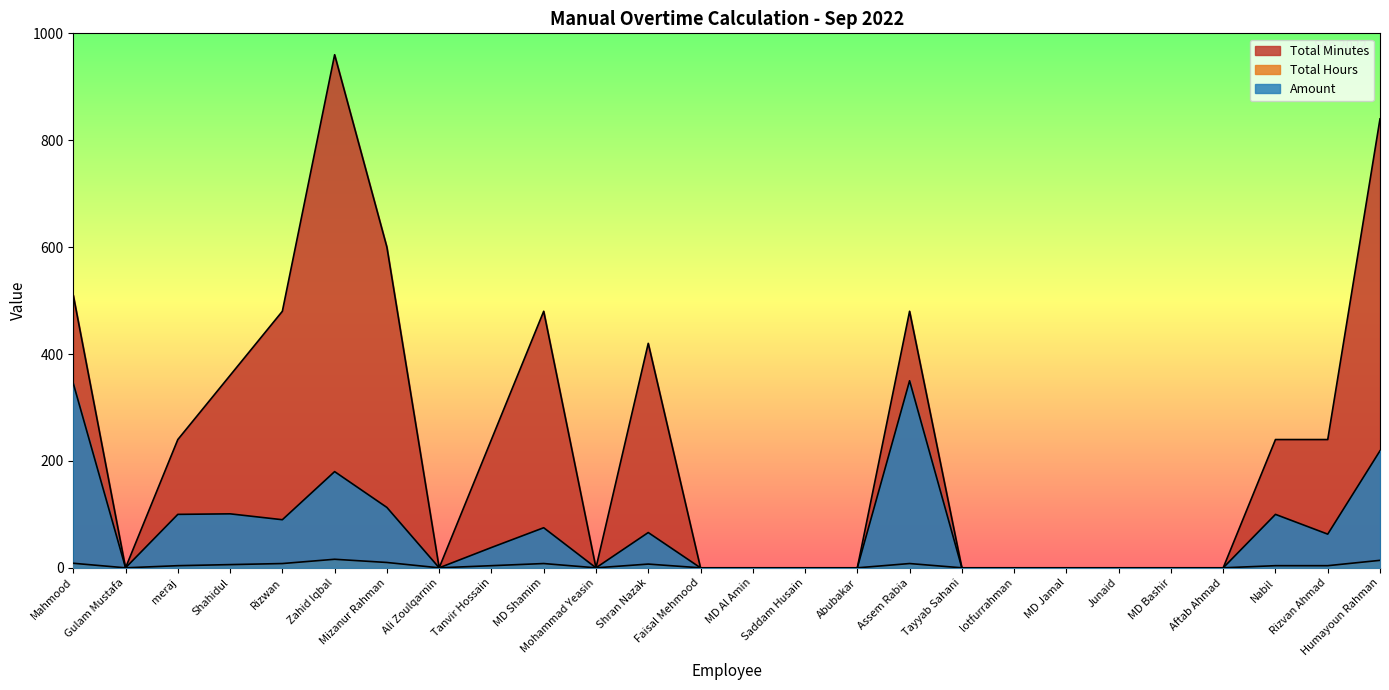

The Total Minutes series shows 424.9 at Rizvan Ahmad. True or false?

False